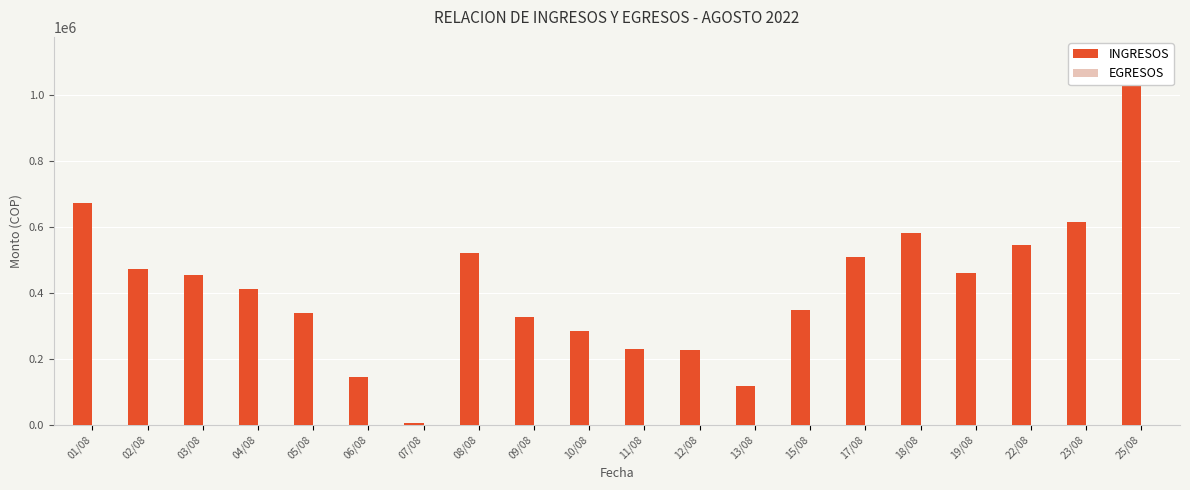

At which category is the sum across all series the highest?

25/08